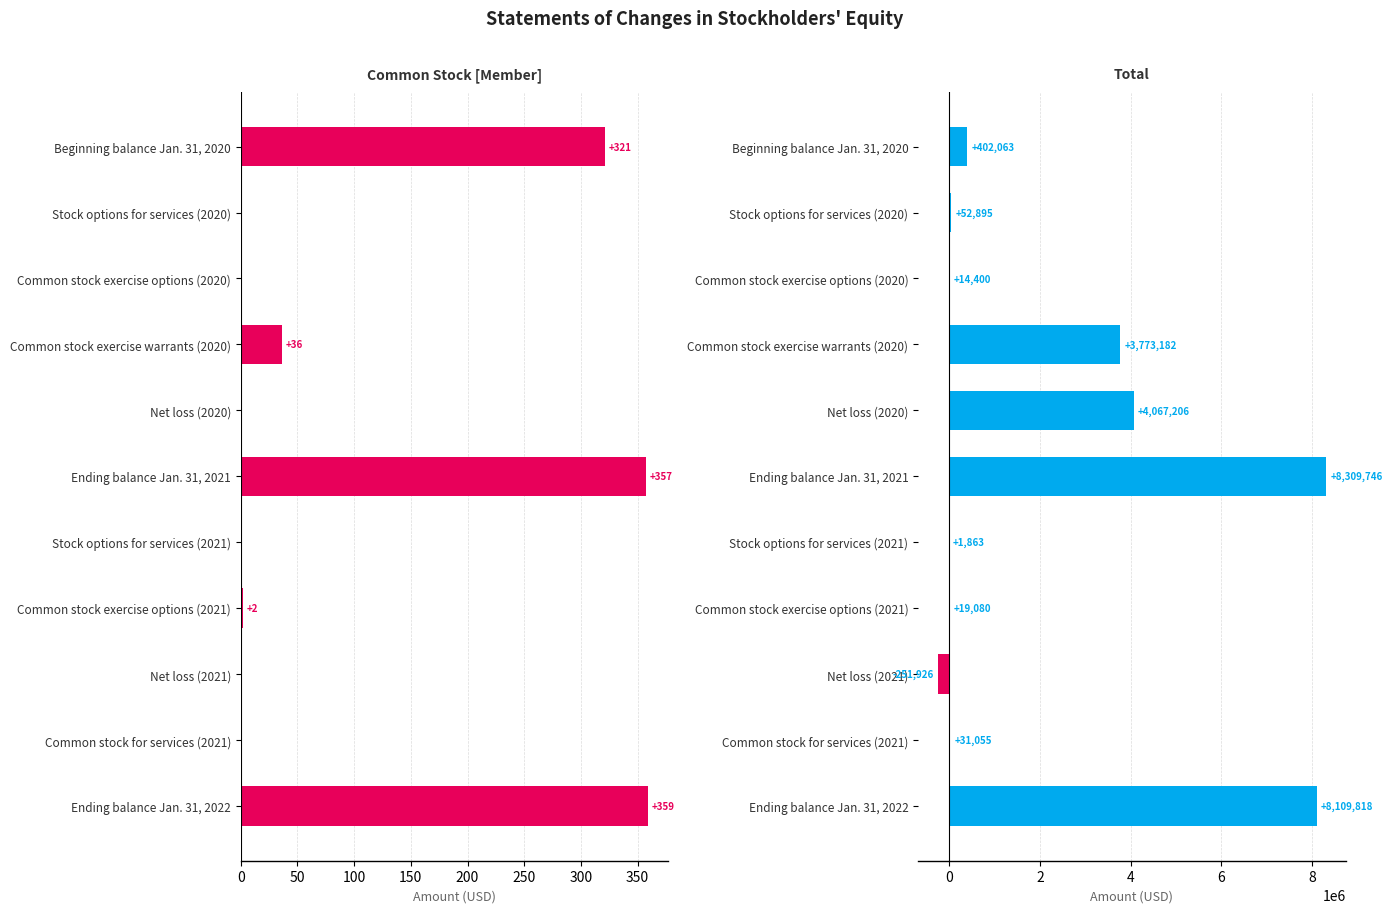

Reading right to left, extract all data points from this chart.

Common Stock [Member]: 359	0	0	2	0	357	0	36	0	0	321
Total: 8109818	31055	-251926	19080	1863	8309746	4067206	3773182	14400	52895	402063